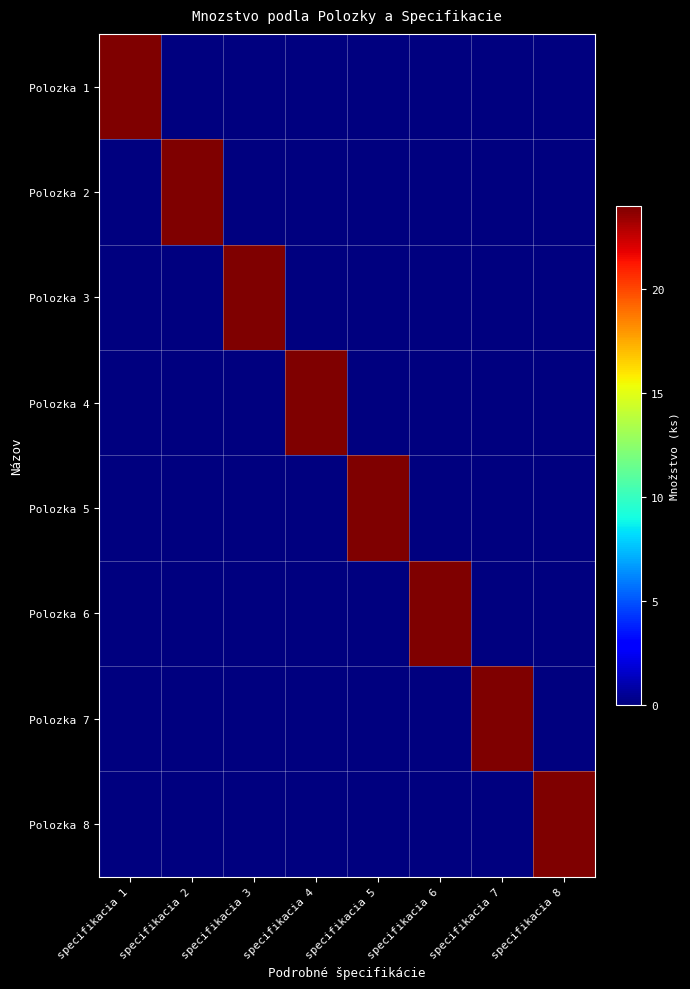

How many series are shown in this chart?

8